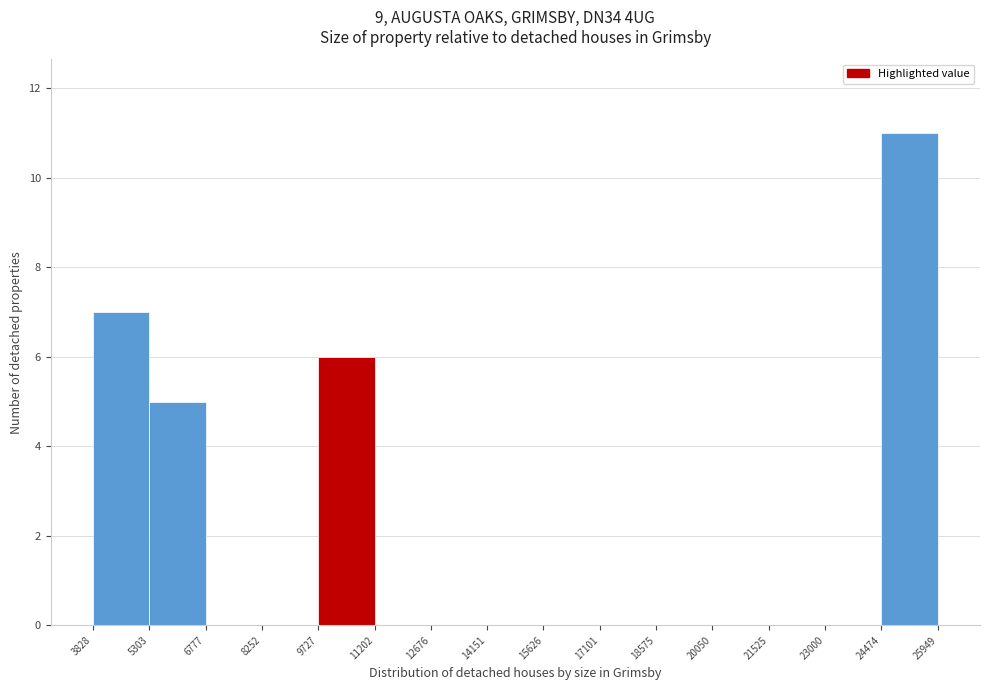

Reading left to right, list every bar in this chart as the range it spans on the x-axis followed by its height. The values are not printed on the chart, so give them approximately, as read against the axis.

3828 to 5303: 7
5303 to 6777: 5
6777 to 8252: 0
8252 to 9727: 0
9727 to 11202: 6
11202 to 12676: 0
12676 to 14151: 0
14151 to 15626: 0
15626 to 17101: 0
17101 to 18575: 0
18575 to 20050: 0
20050 to 21525: 0
21525 to 23000: 0
23000 to 24474: 0
24474 to 25949: 11